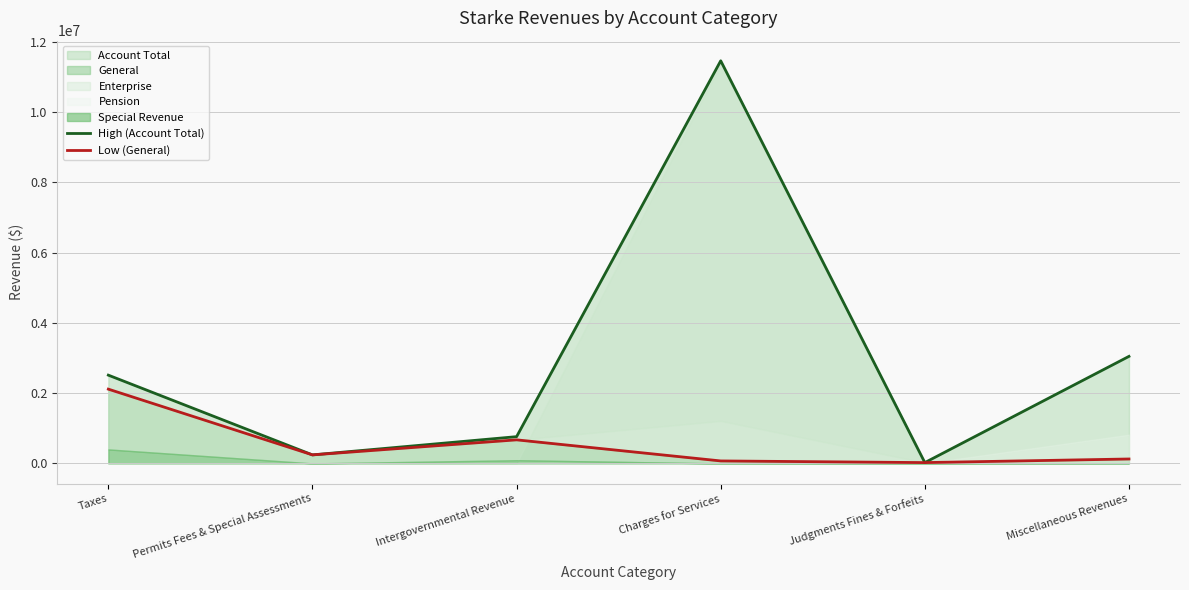

How many lines are shown in the chart?

2